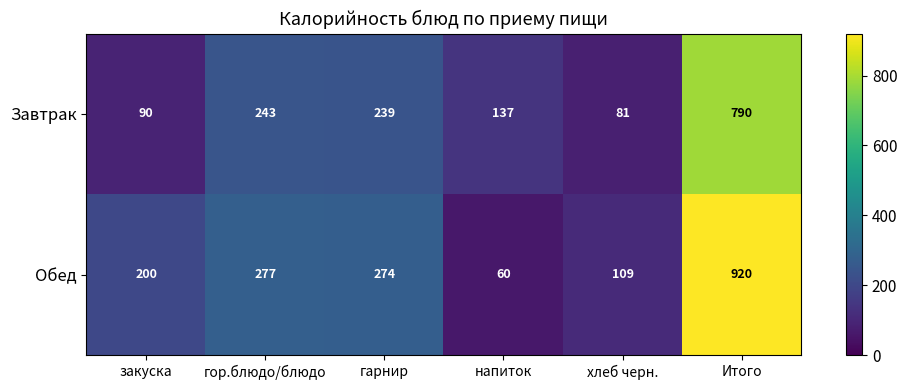

At which label is Завтрак closest to 435?

гор.блюдо/блюдо